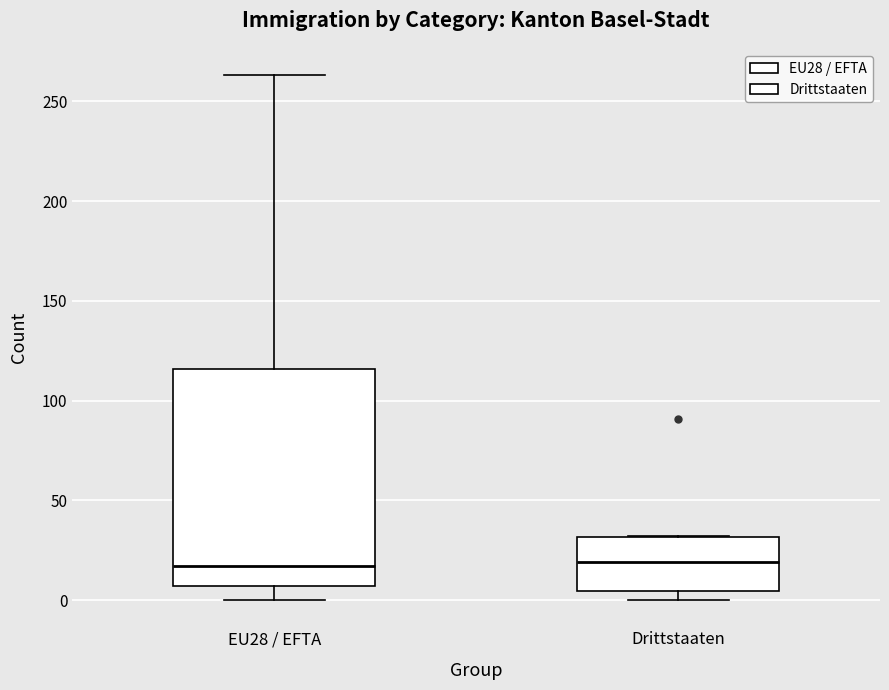

Reading left to right, read every box against the y-axis: the position of its median line, the range the box covers, and the ends of its whiskers. The values are not printed on the chart, so give them approximately, as read against the axis.

EU28 / EFTA: median 15, box 5 to 115, whiskers 0 to 265
Drittstaaten: median 20, box 5 to 30, whiskers 0 to 30